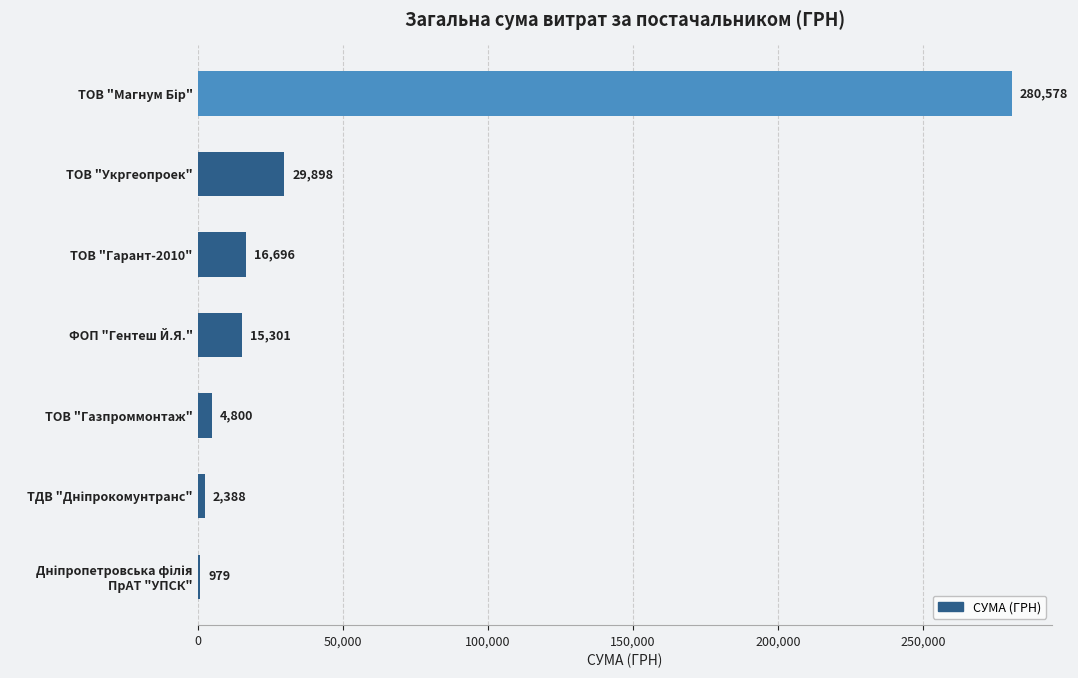

At which label is the value closest to 140778?

ТОВ "Укргеопроек"